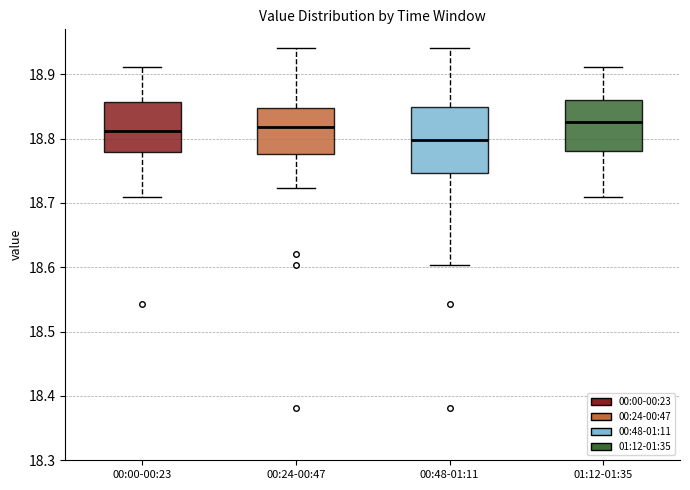

Where is the upper edge of the box for 00:48-01:11 on the y-axis? The values are not printed on the chart, so give them approximately, as read against the axis.

18.85